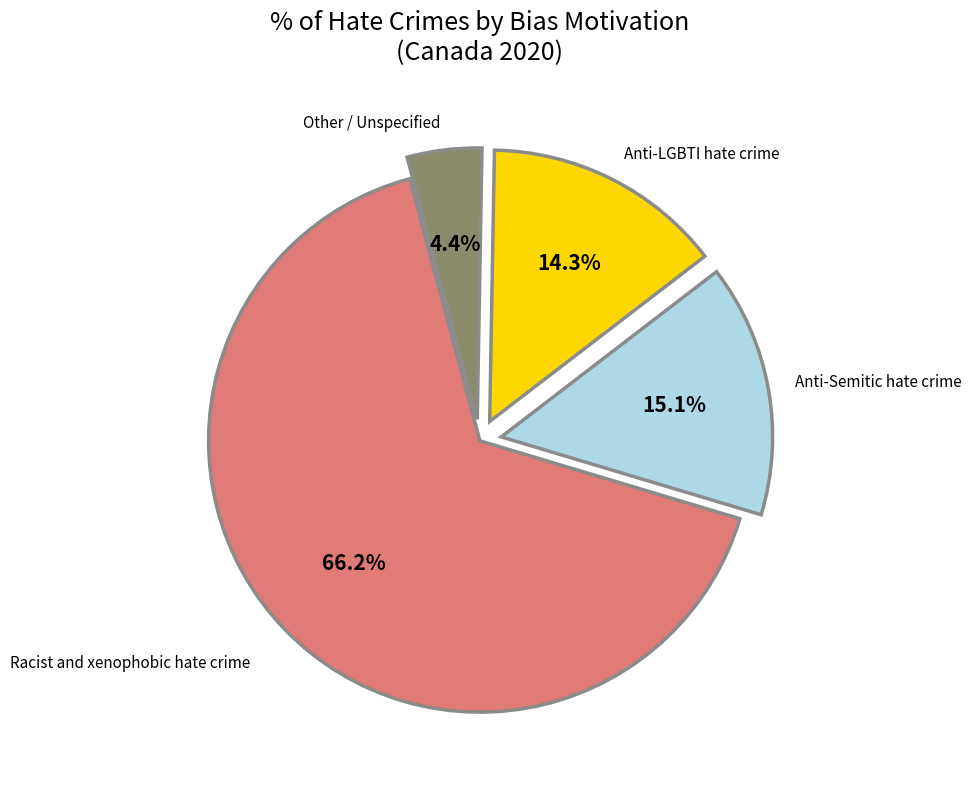

What is the majority slice?

Racist and xenophobic hate crime